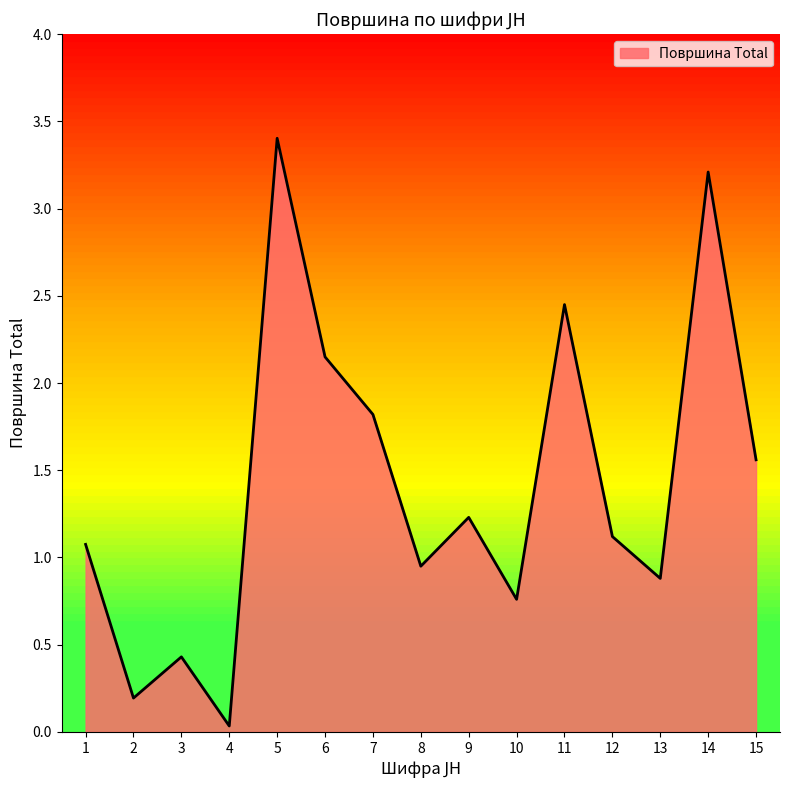

Which category has the highest value across all series?

5